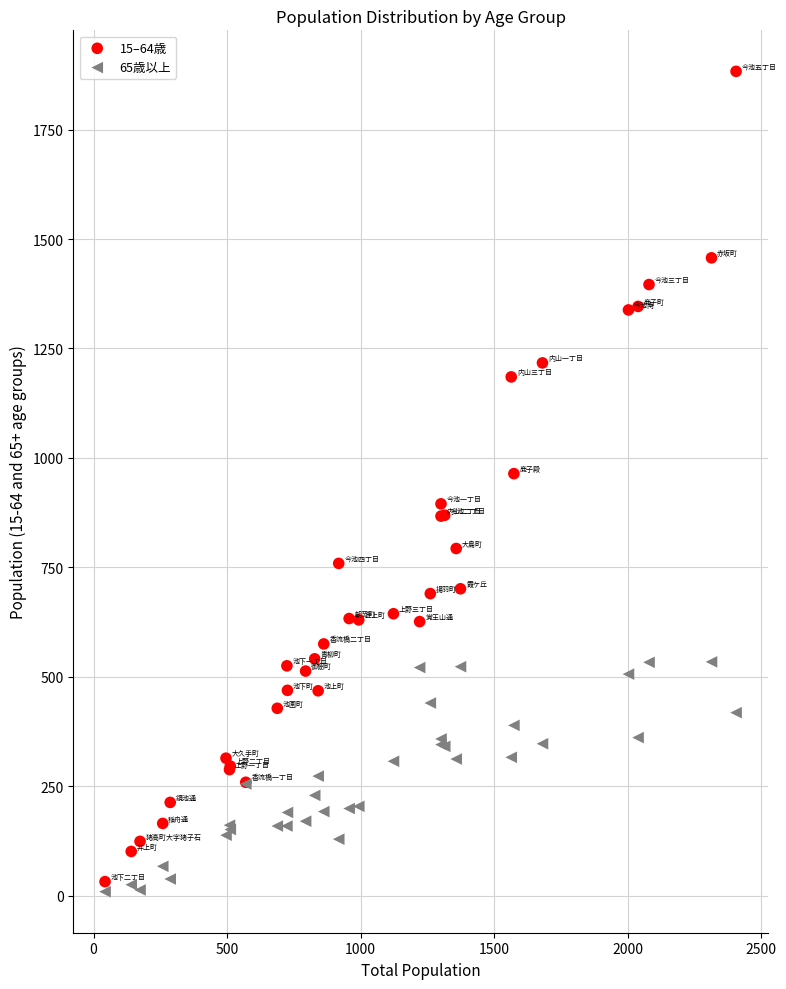

What is the X range (max minus min) for the scatter plot?

2363